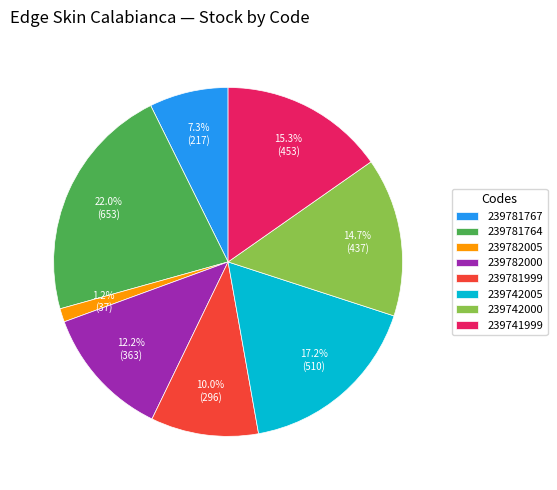

Is there any slice that represents more than half of the pie?

No